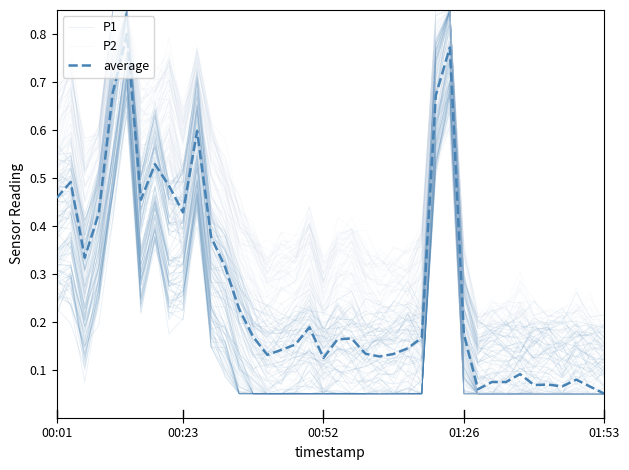

What is the average value of the P2 series?

0.5